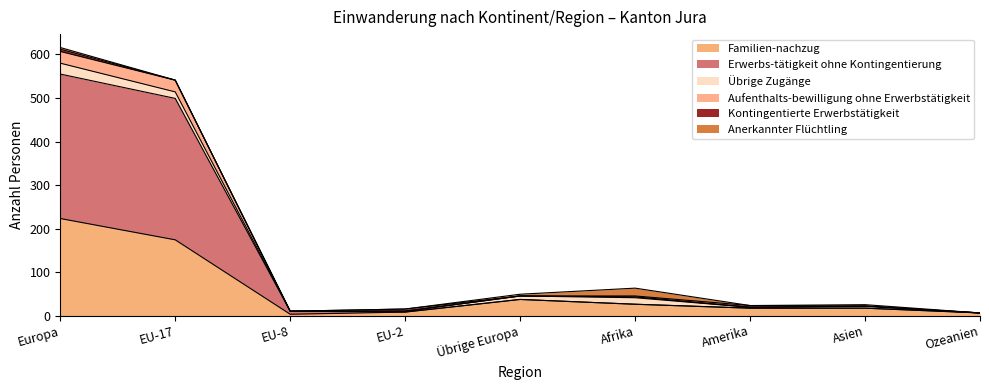

At which category is the sum across all series the highest?

Europa